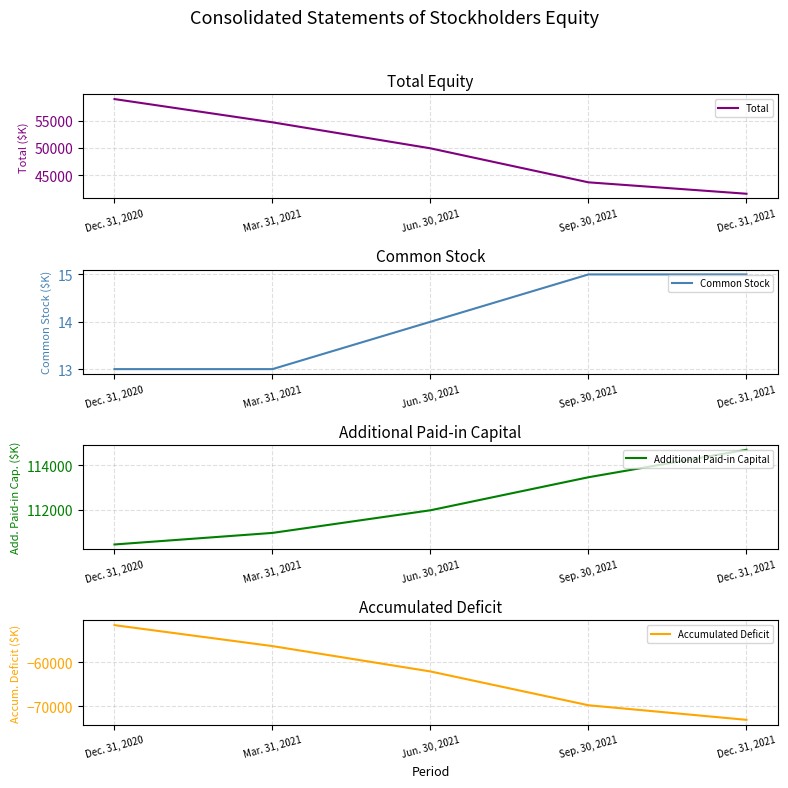

List the labels in order of Additional Paid-in Capital value, largest first.

Dec. 31, 2021, Sep. 30, 2021, Jun. 30, 2021, Mar. 31, 2021, Dec. 31, 2020